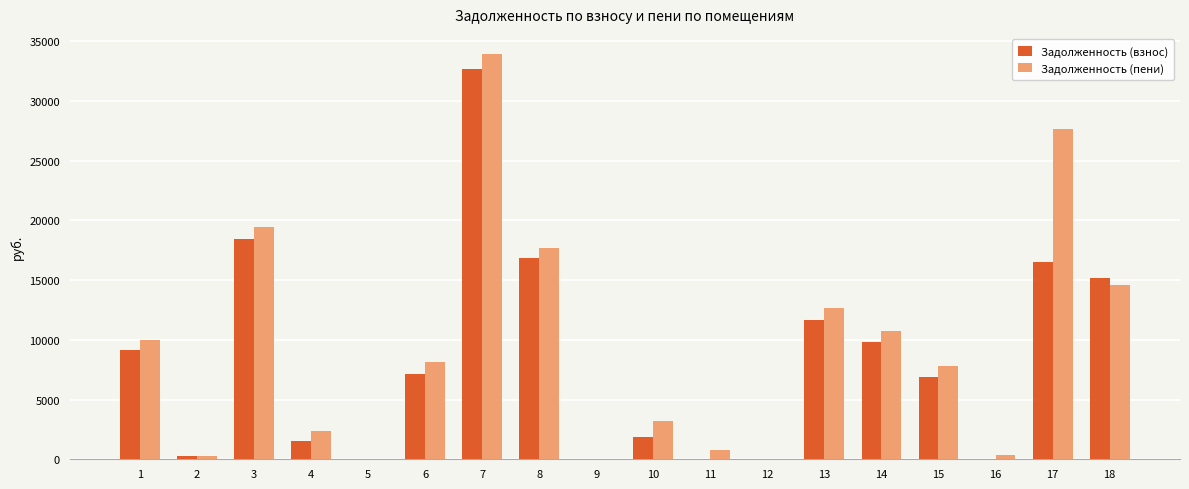

The value of Задолженность (взнос) at 7 is 32683.4. True or false?

True